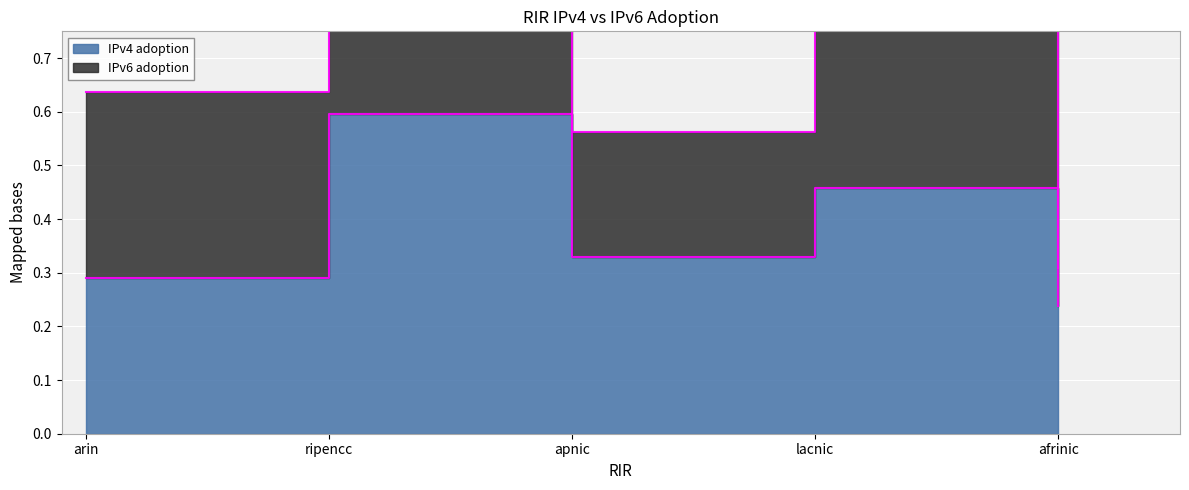

What is the smallest value displayed?

0.2